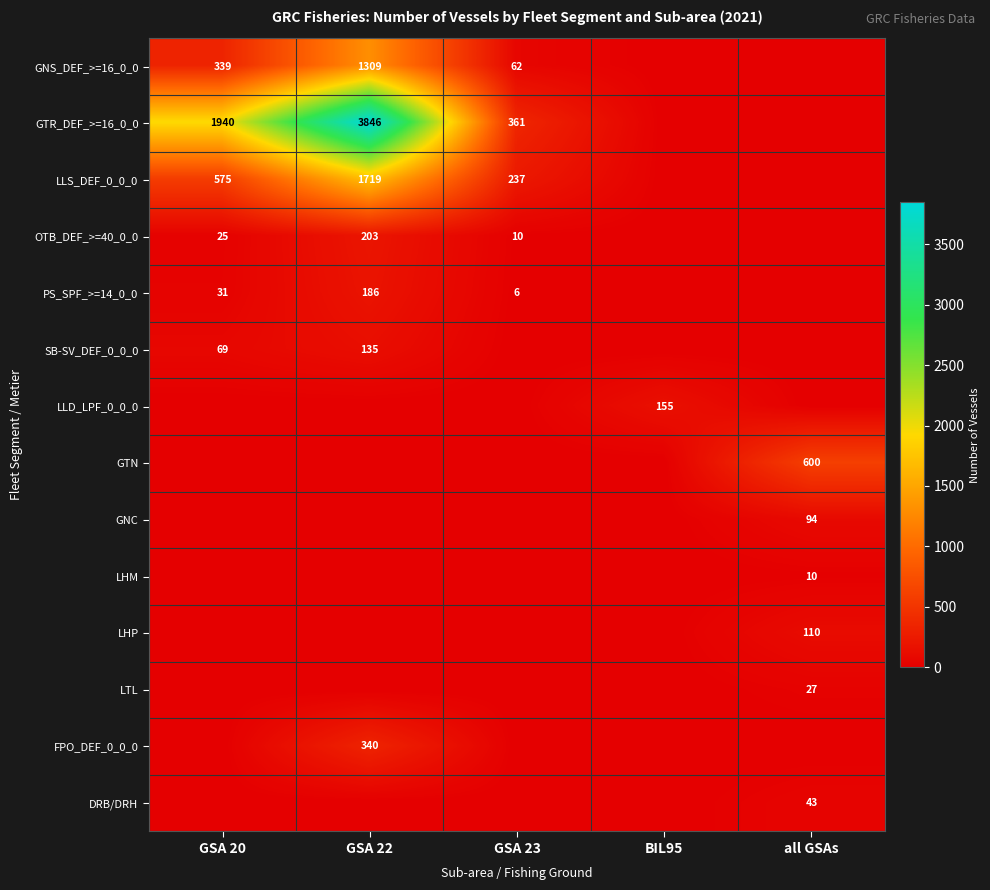

Is it true that SB-SV_DEF_0_0_0 equals 135 at GSA 22?

True